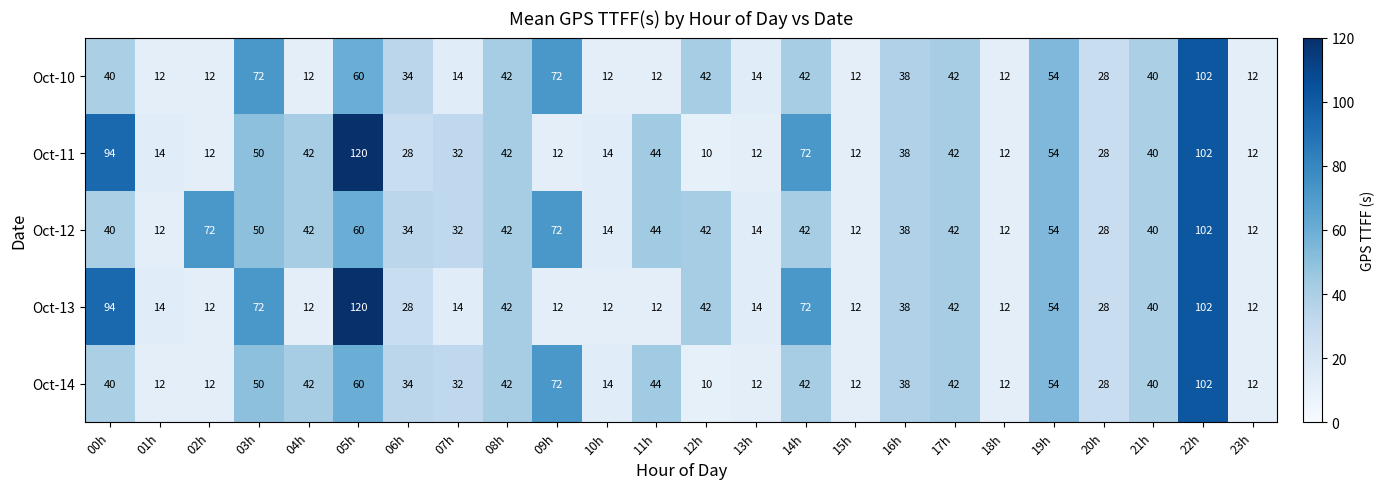

What is the spread (max minus min) of values at 12h?

32